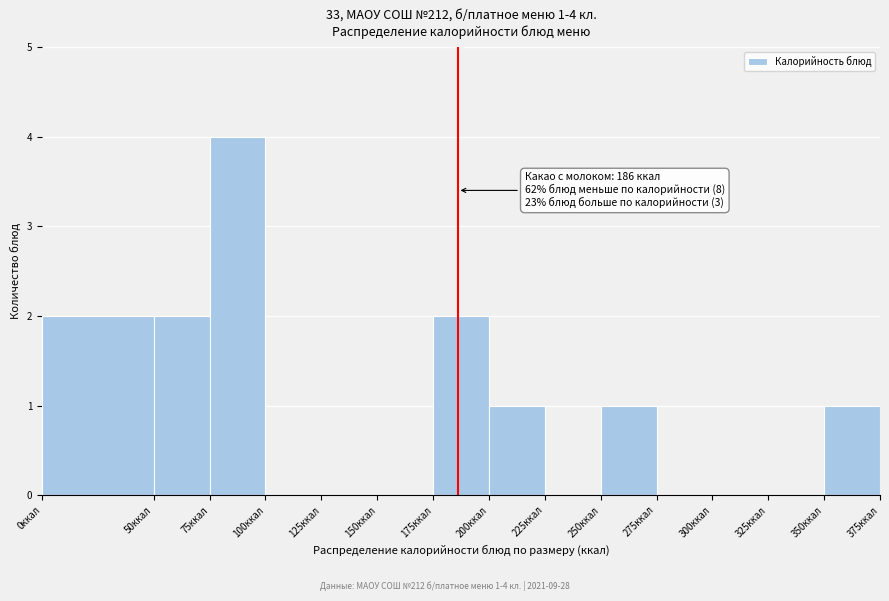

Over which range of the x-axis is the bar tallest?

75 to 100